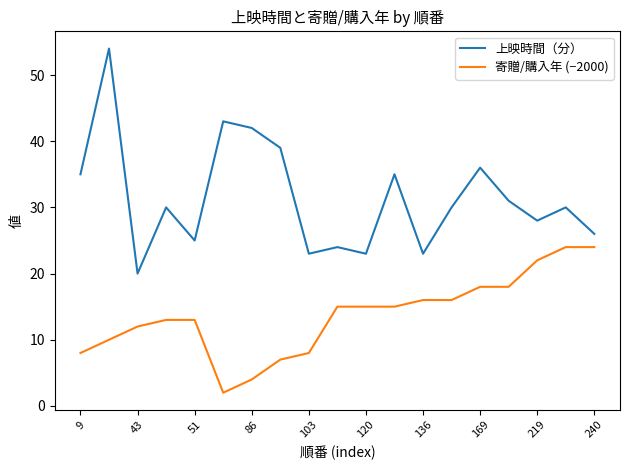

List the series in order of their peak value, highest first.

上映時間（分）, 寄贈/購入年 (−2000)